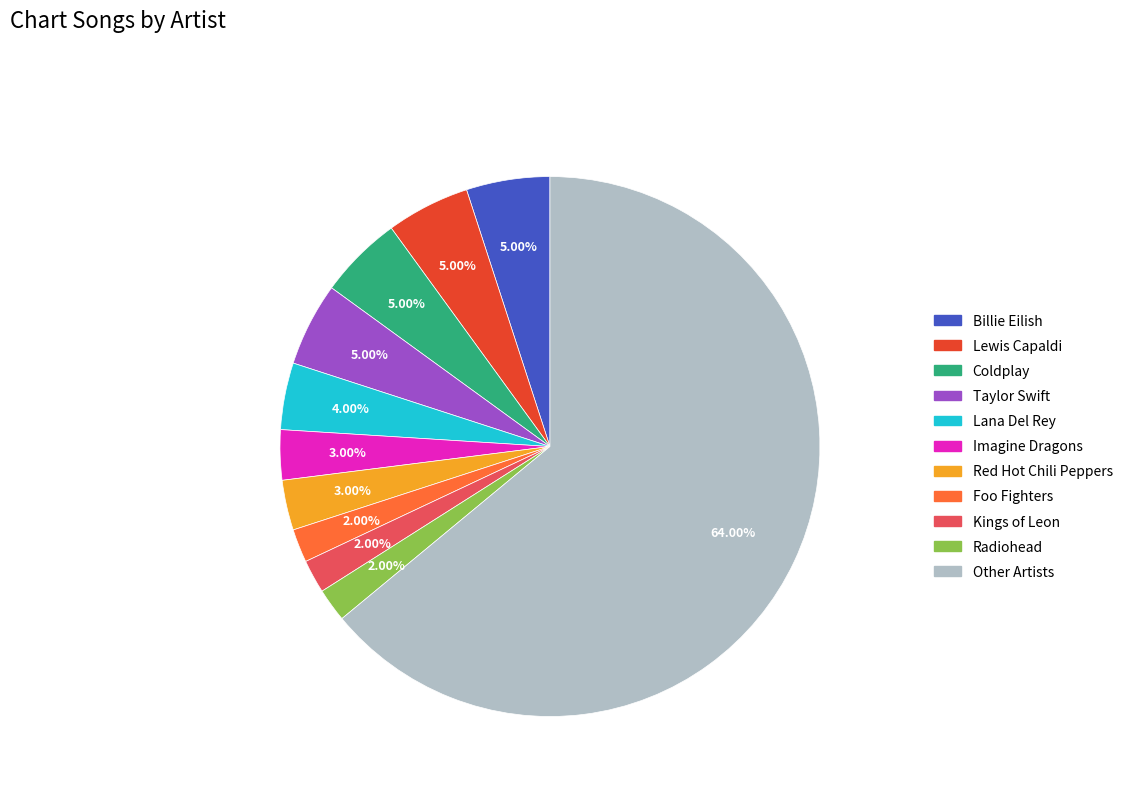

How many slices are in this pie chart?

11